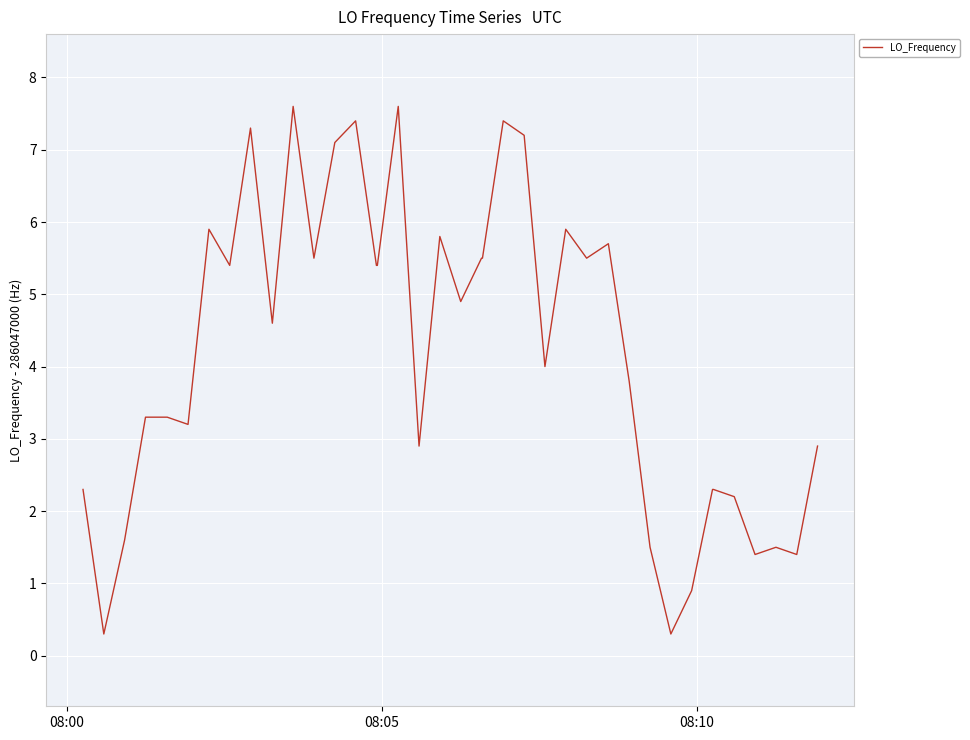

What is the greatest value displayed?

7.6